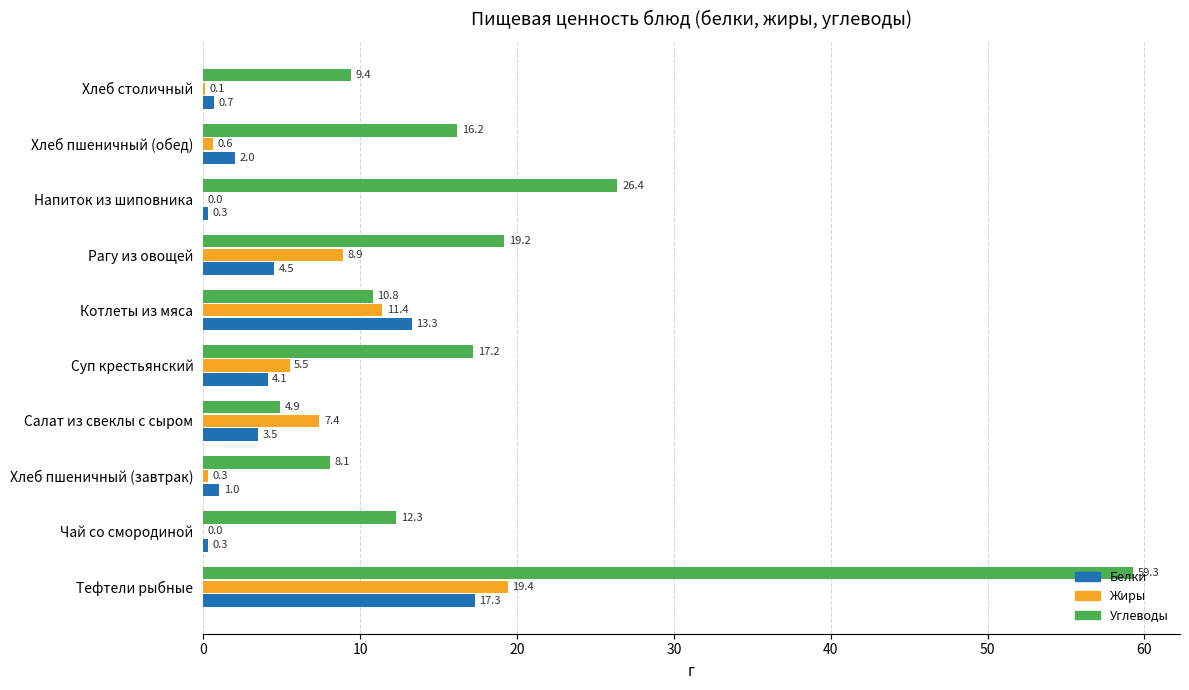

What is the sum of all Углеводы values?

183.8